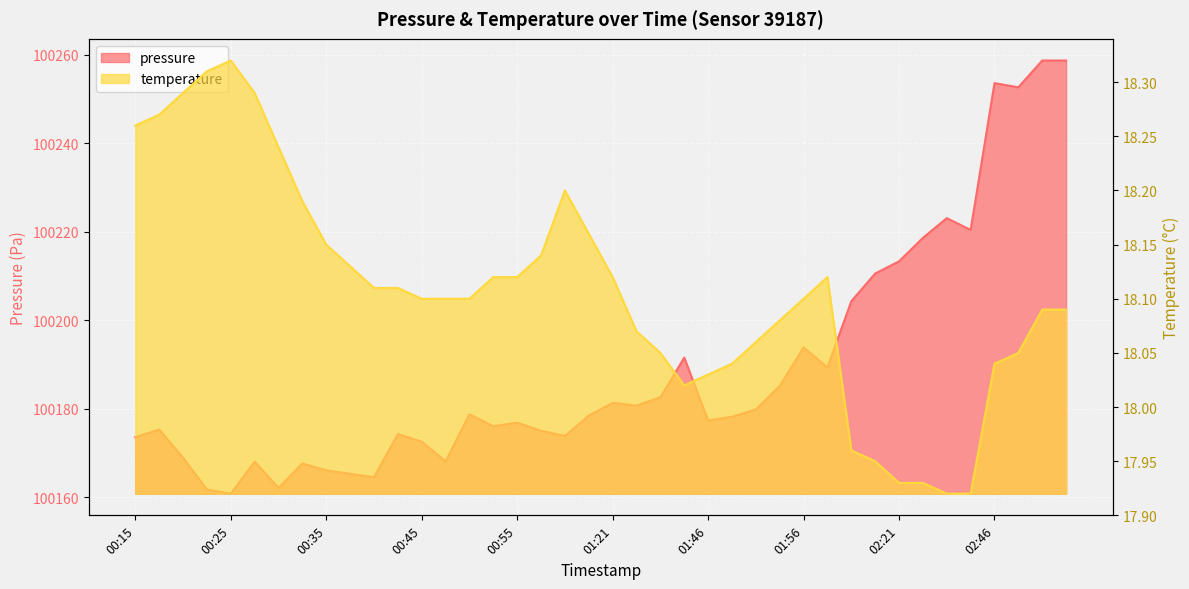

What is the greatest value displayed?

100258.8